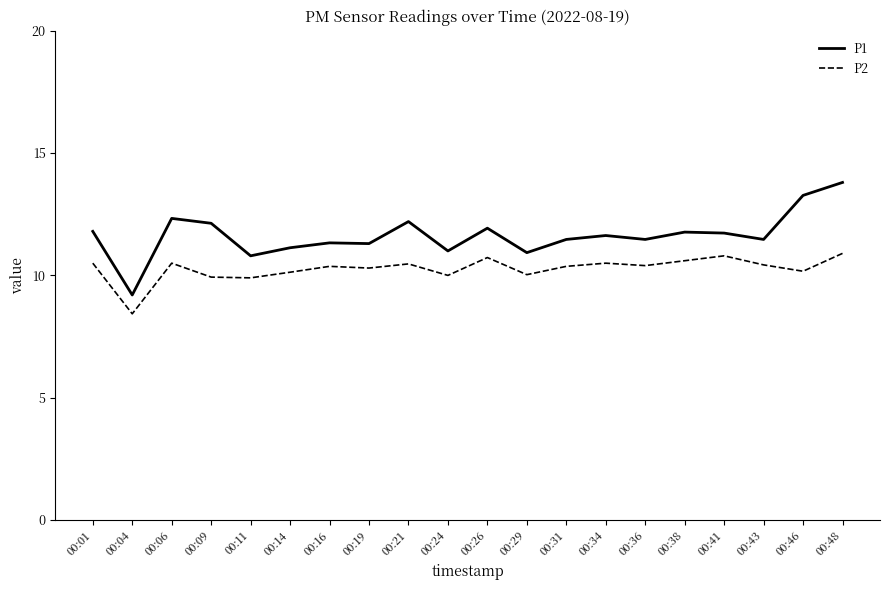

Where is P2 nearest to the value 9?

00:04